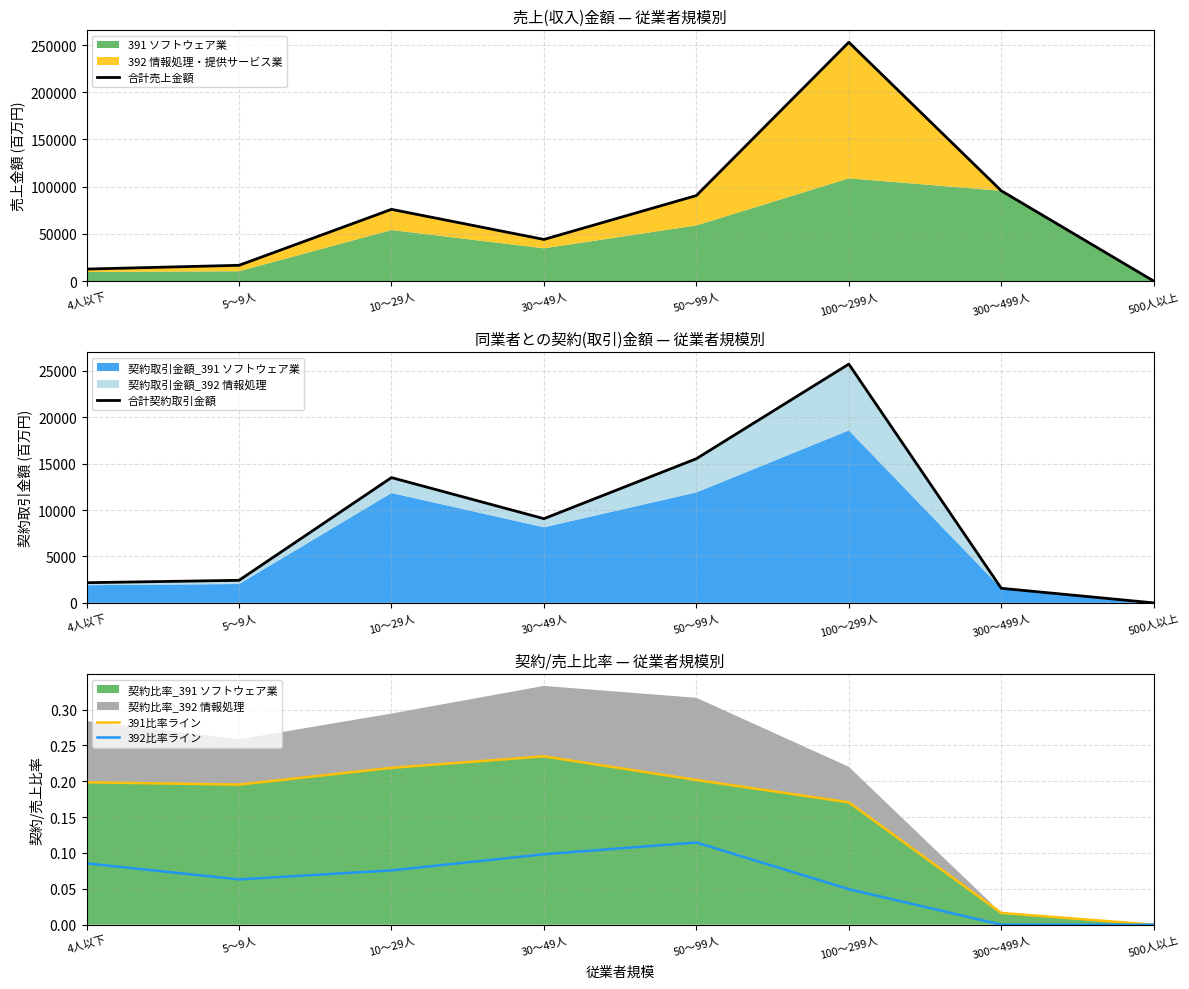

Reading left to right, extract all data points from this chart.

合計売上金額: 4人以下=12714.0	5〜9人=16699.0	10〜29人=75969.0	30〜49人=44091.0	50〜99人=90600.0	100〜299人=252982.0	300〜499人=95679.0	500人以上=0.0
合計契約取引金額: 4人以下=2173.0	5〜9人=2430.0	10〜29人=13490.0	30〜49人=9067.0	50〜99人=15525.0	100〜299人=25713.0	300〜499人=1570.0	500人以上=0.0
391比率ライン: 4人以下=0.2	5〜9人=0.2	10〜29人=0.2	30〜49人=0.2	50〜99人=0.2	100〜299人=0.2	300〜499人=0.0	500人以上=0.0
392比率ライン: 4人以下=0.1	5〜9人=0.1	10〜29人=0.1	30〜49人=0.1	50〜99人=0.1	100〜299人=0.0	300〜499人=0.0	500人以上=0.0